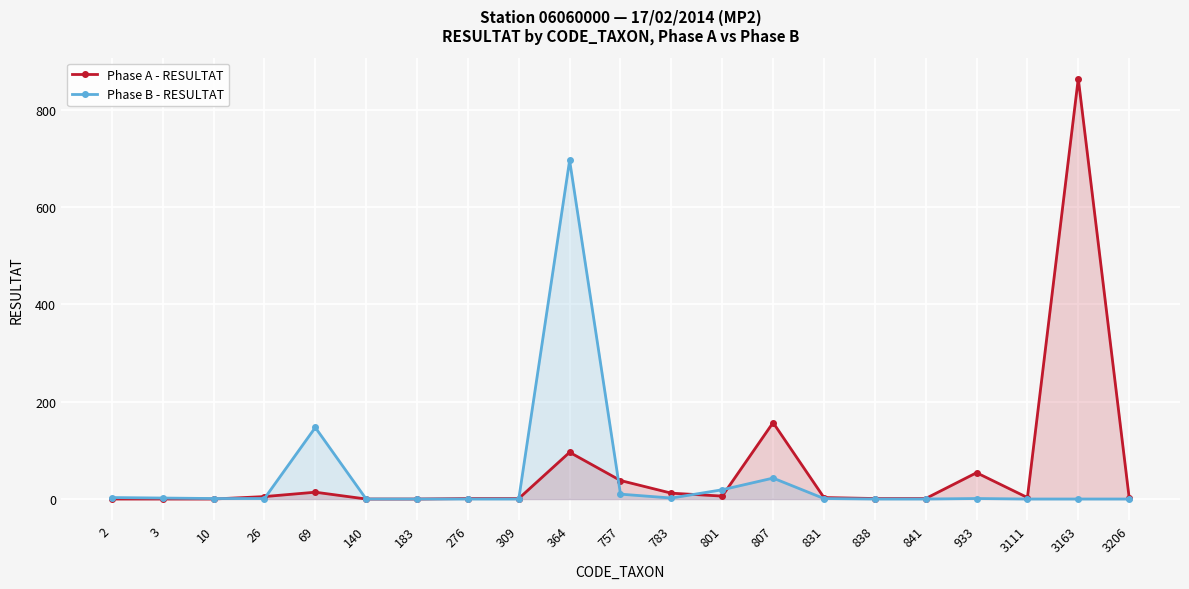

Which series ends up on top after the final intersection of Phase A - RESULTAT and Phase B - RESULTAT?

Phase A - RESULTAT